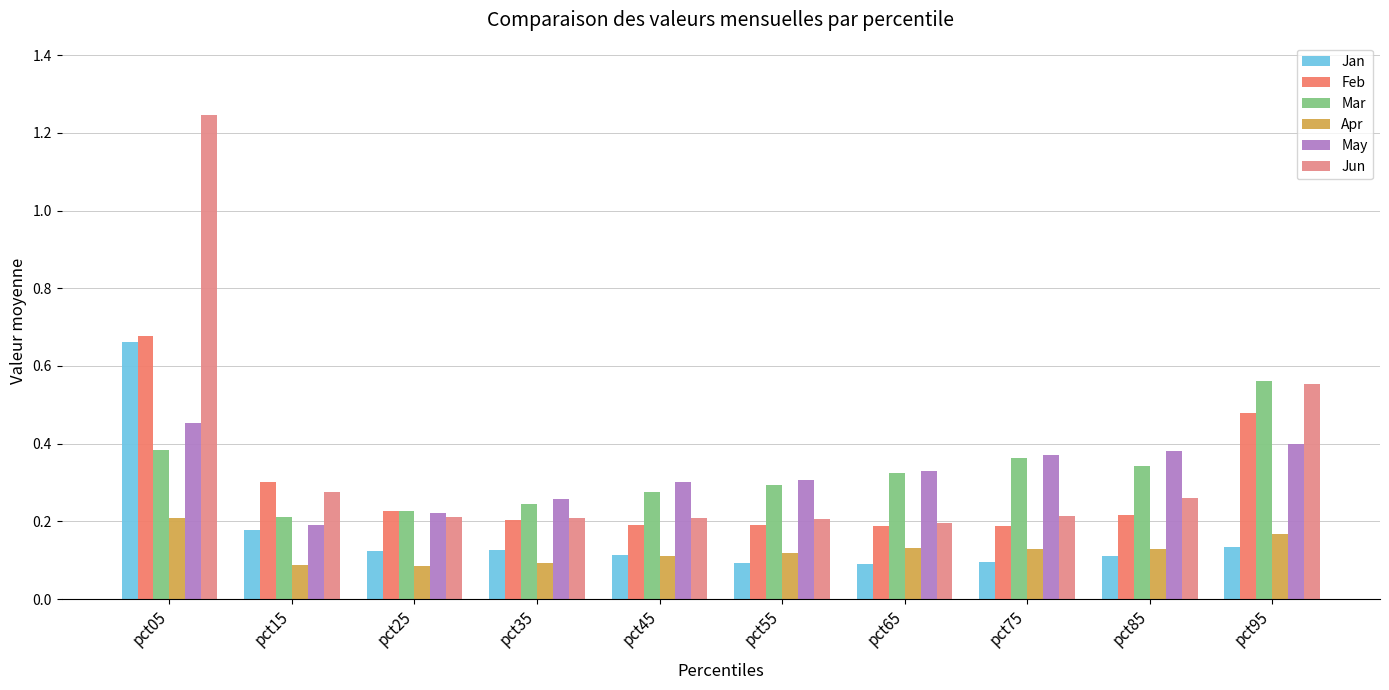

Rank the series at pct15 from lowest to highest value.

Apr, Jan, May, Mar, Jun, Feb